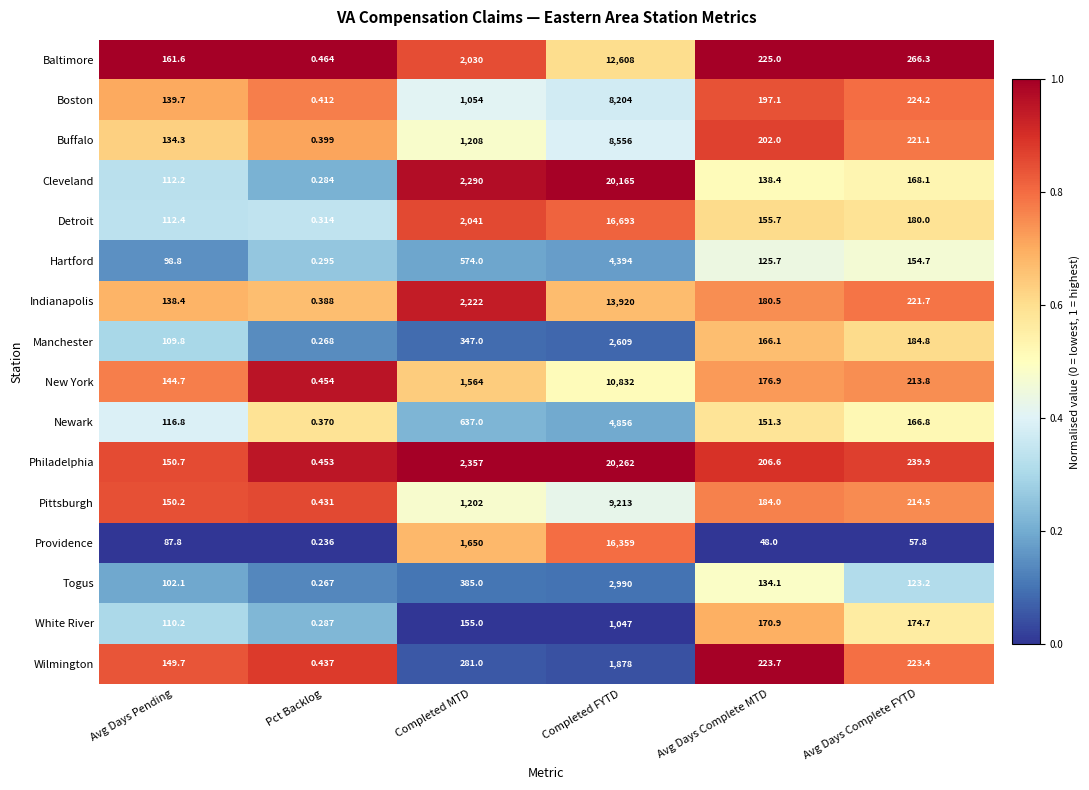

Count the number of data series in this chart.

16